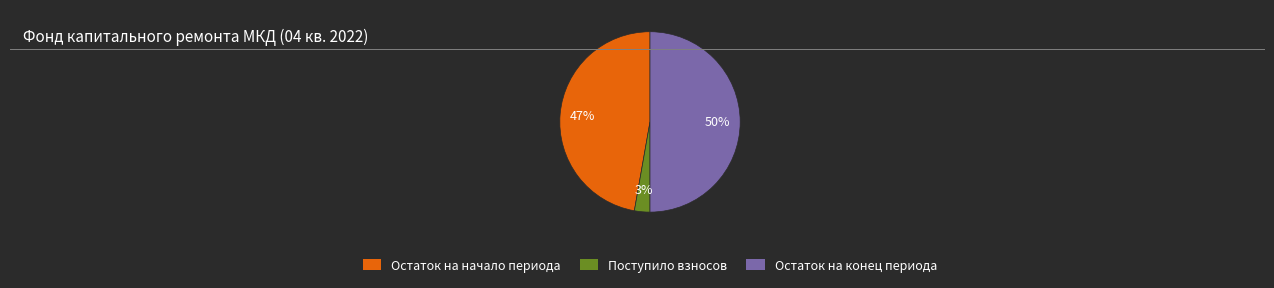

To the nearest percent, what is the average slice percentage?

33%